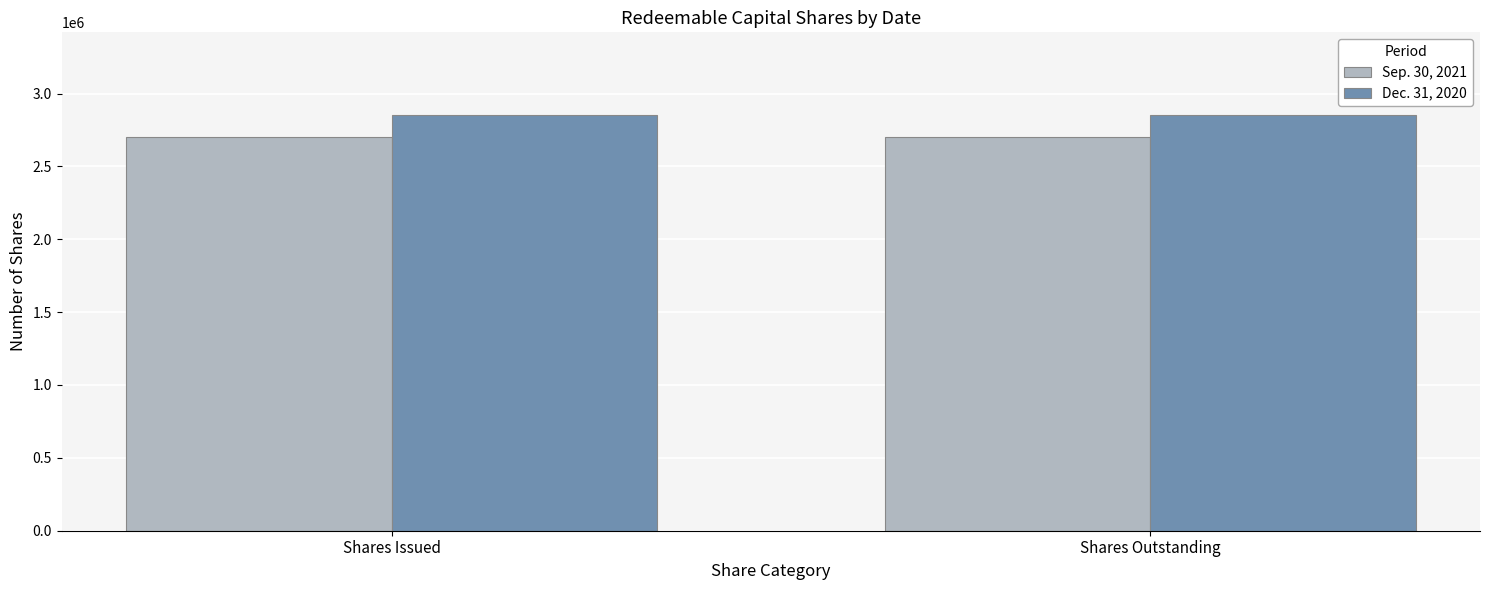

What is the greatest value displayed?

2850000